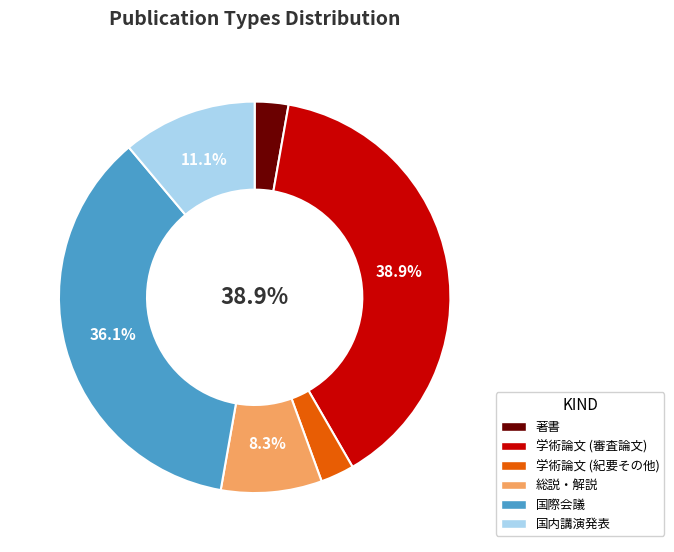

To the nearest percent, what is the difference between the 国際会議 and 総説・解説 slice percentages?

28%